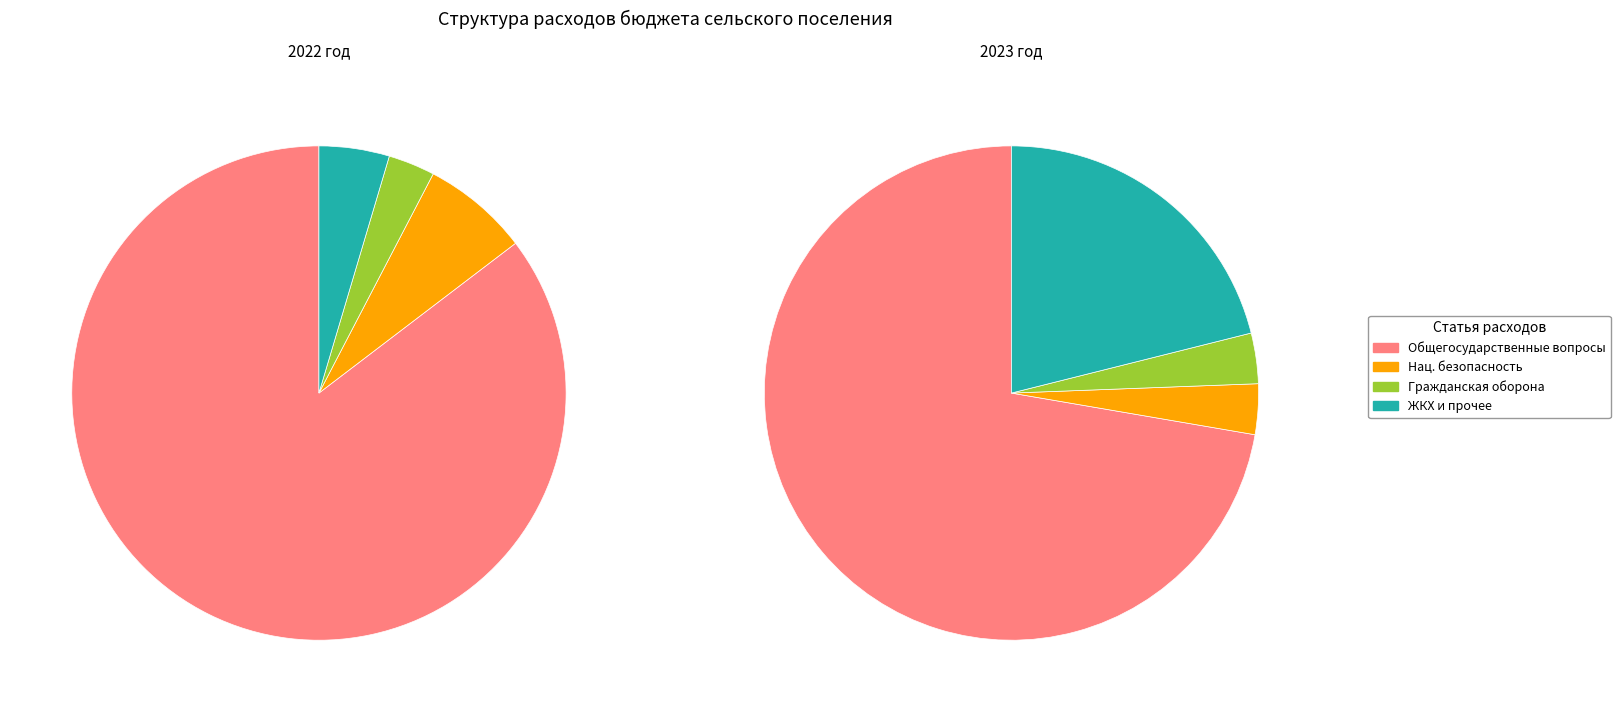

True or false: НАЦИОНАЛЬНАЯ БЕЗОПАСНОСТЬ accounts for 3% of the total.

True